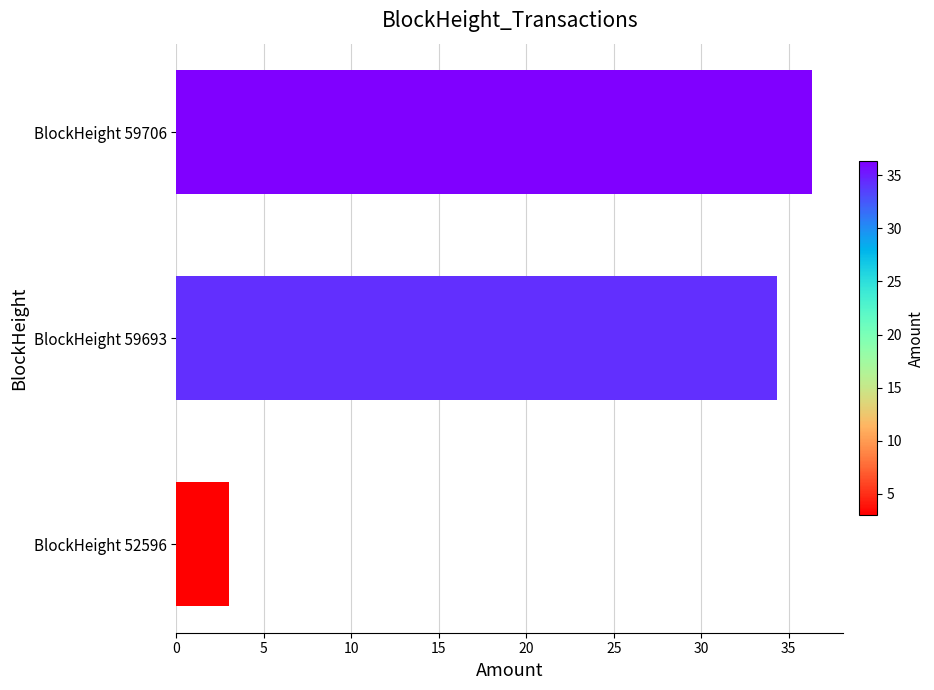

Count the number of categories in the chart.

3